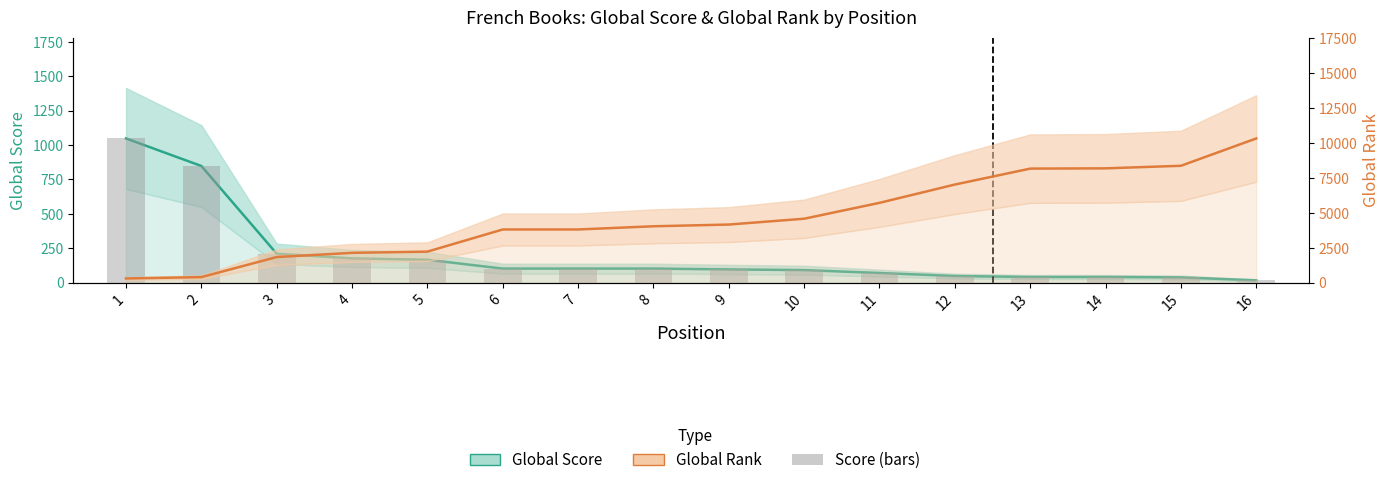

What is the value of the Global Score bar at the 9th from the left?

96